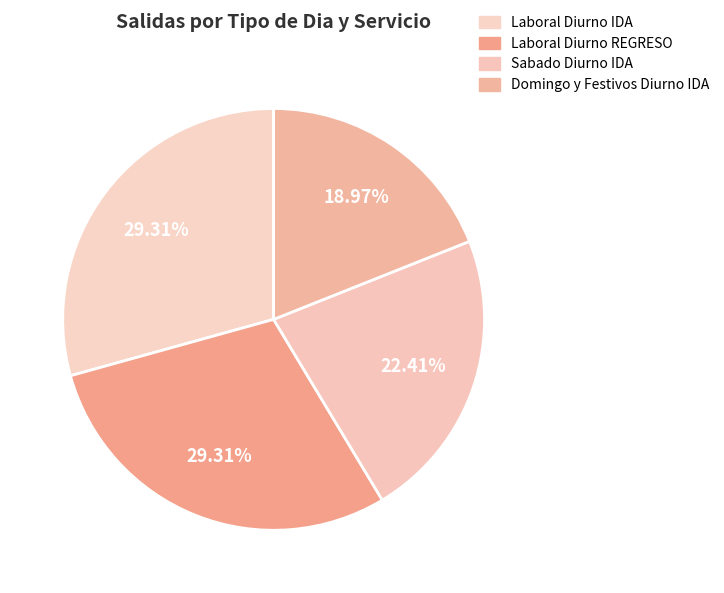

Rank the categories by value from highest to lowest.

Laboral Diurno IDA, Laboral Diurno REGRESO, Sabado Diurno IDA, Domingo y Festivos Diurno IDA